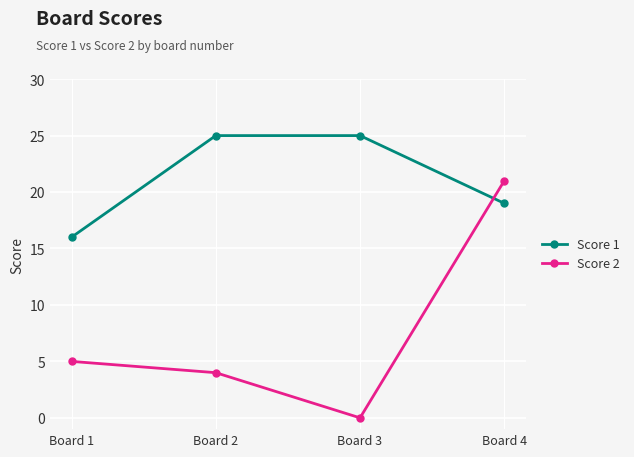

True or false: Score 2 and Score 1 intersect in this chart.

True